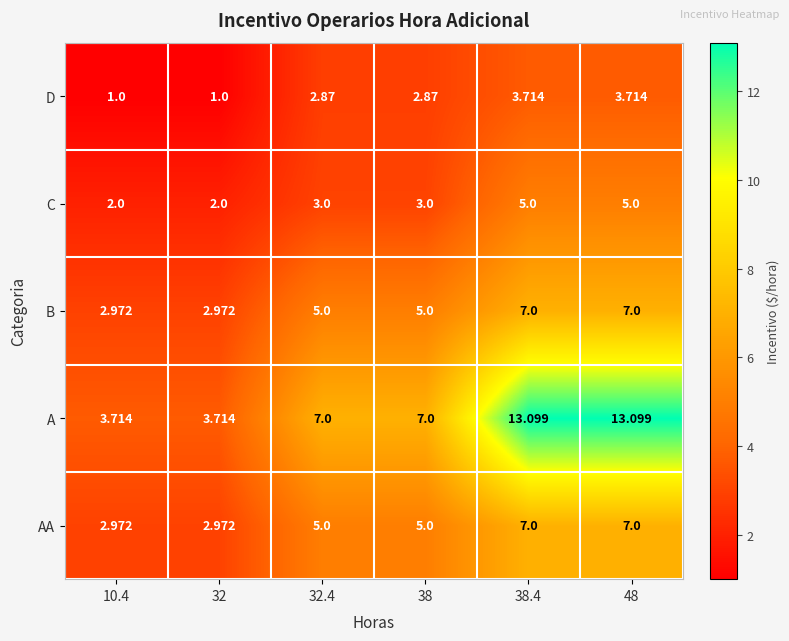

Which series has the largest total across all categories?

A